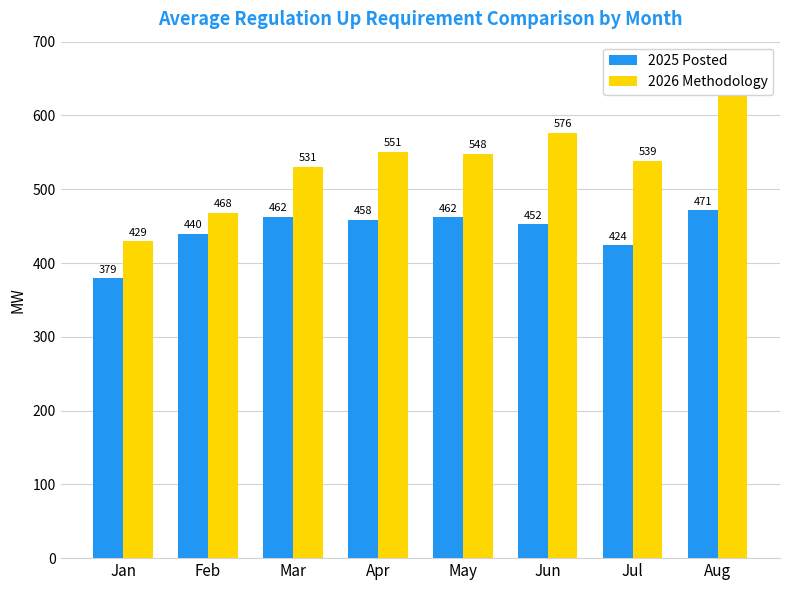

Does the chart contain stacked bars?

No